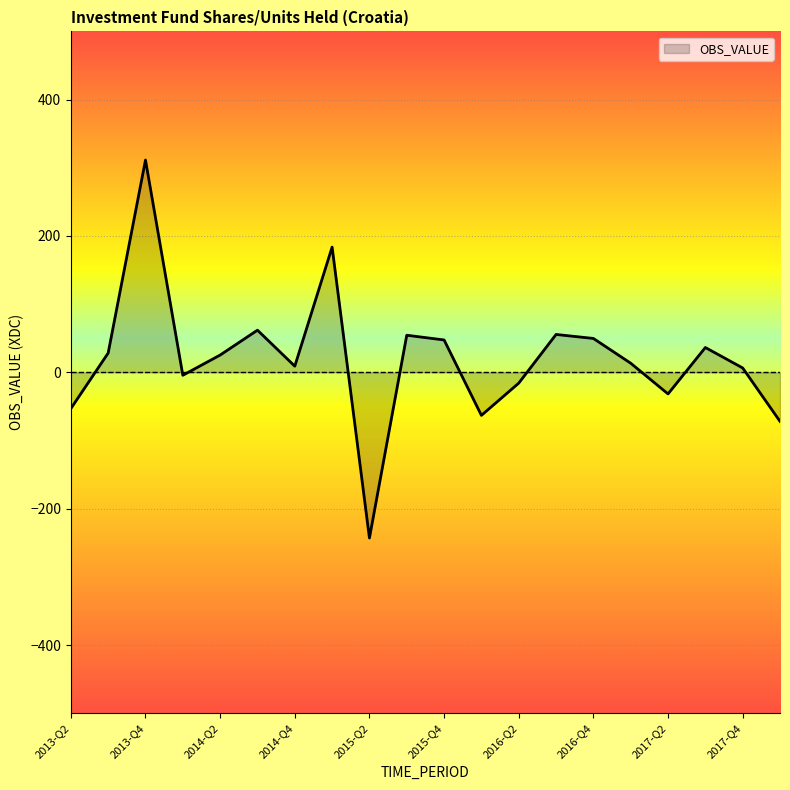

What is the greatest value displayed?

311.3